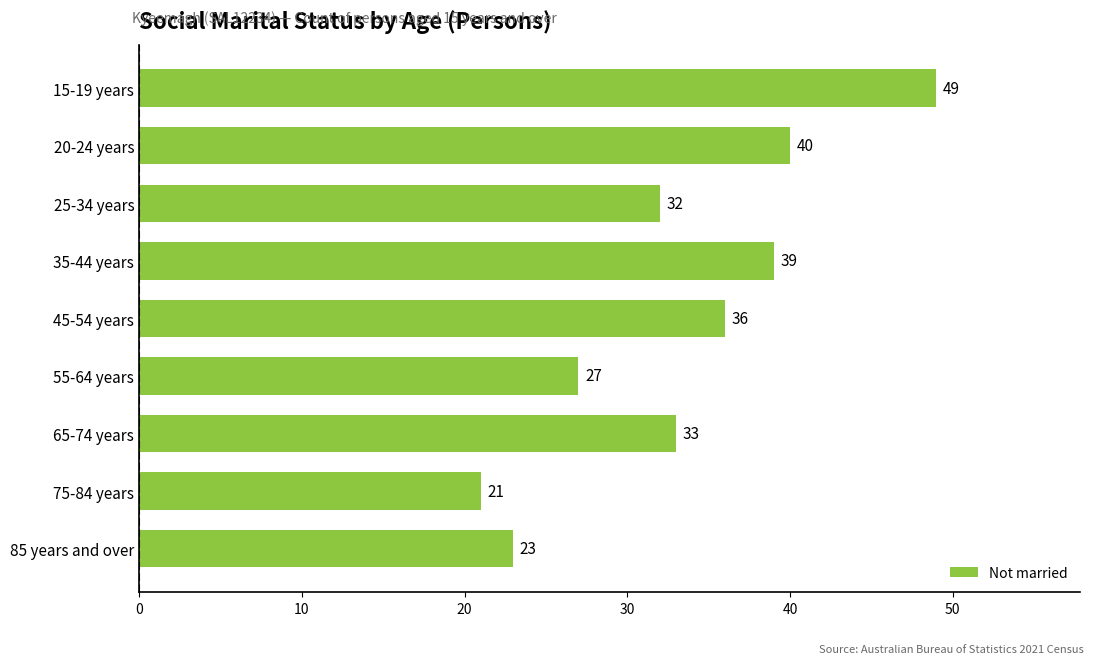

Approximately how many times larger is the value at 85 years and over compared to 15-19 years?

0.5